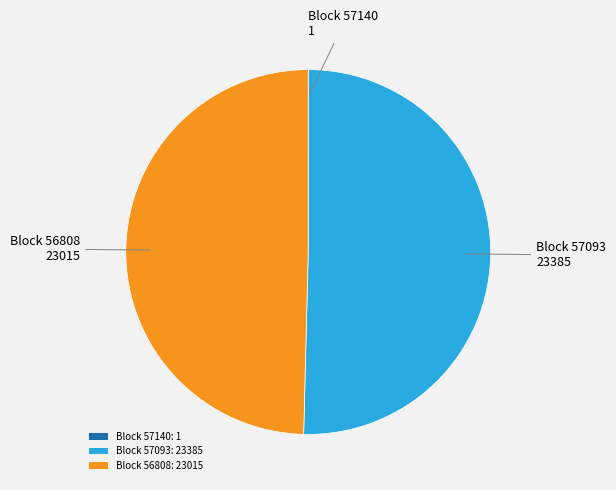

True or false: Block 56808: 23015 accounts for 50% of the total.

True